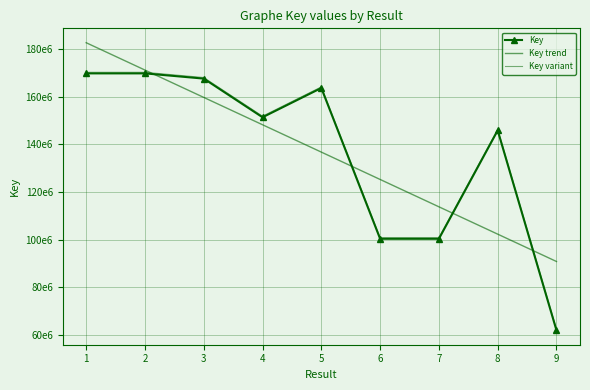

What is the value of the Key trend point at the 6th from the left?

125230457.3